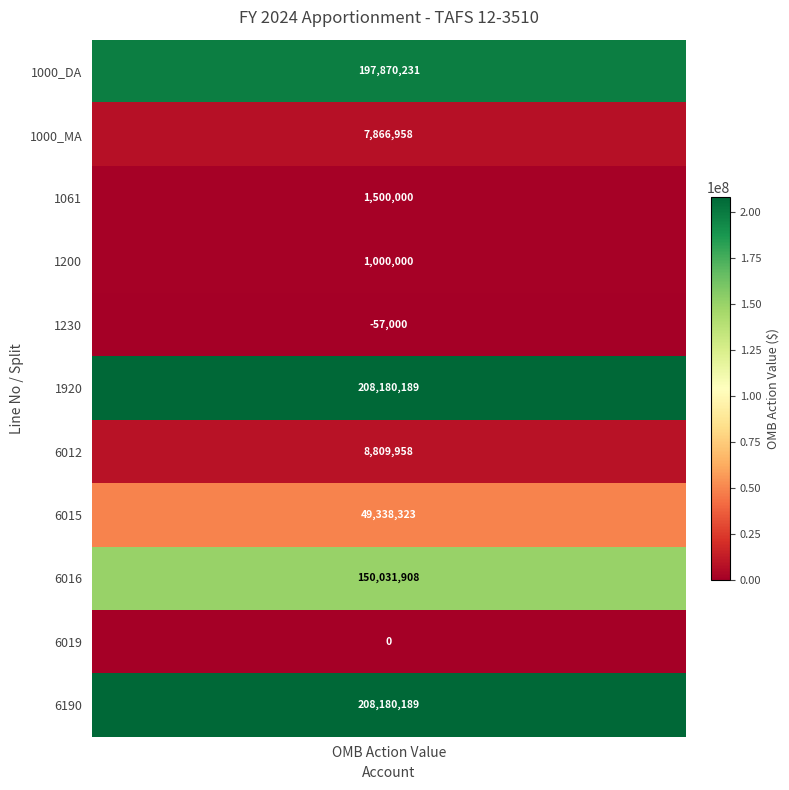

At which label is the value closest to 104061594?

6016